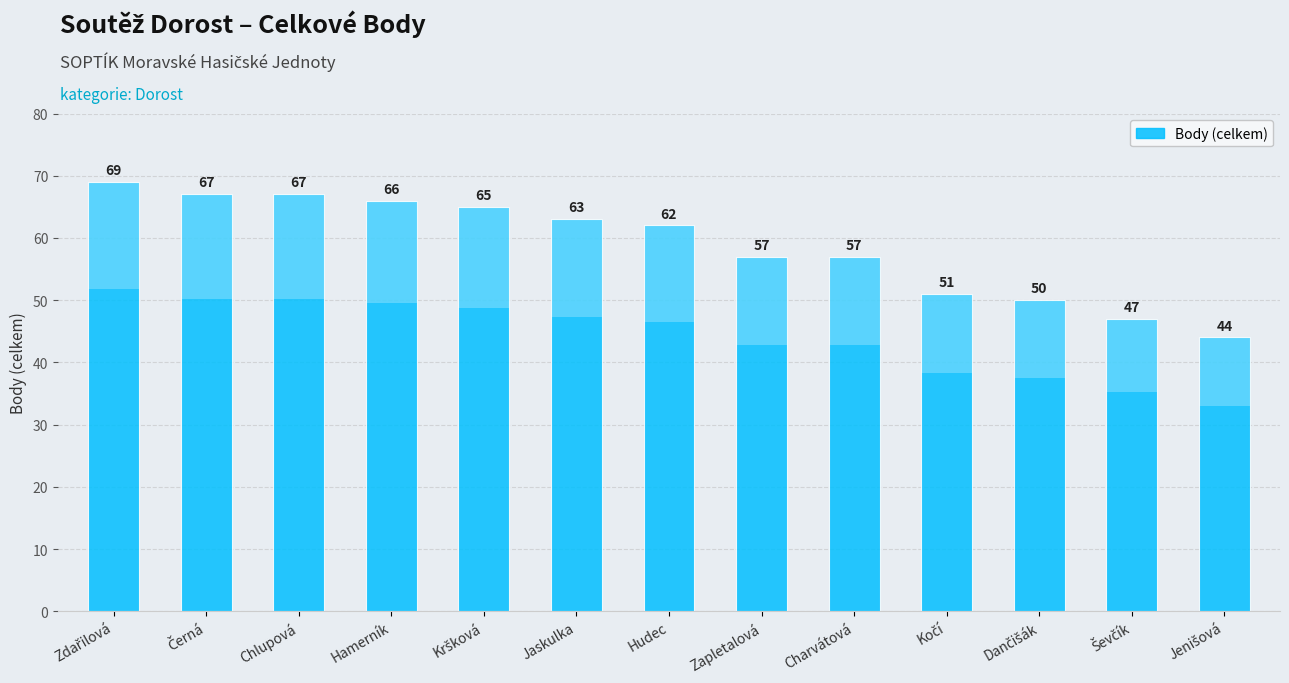

Rank the categories by value from lowest to highest.

Jenišová, Ševčík, Dančišák, Kočí, Zapletalová, Charvátová, Hudec, Jaskulka, Kršková, Hamerník, Černá, Chlupová, Zdařilová